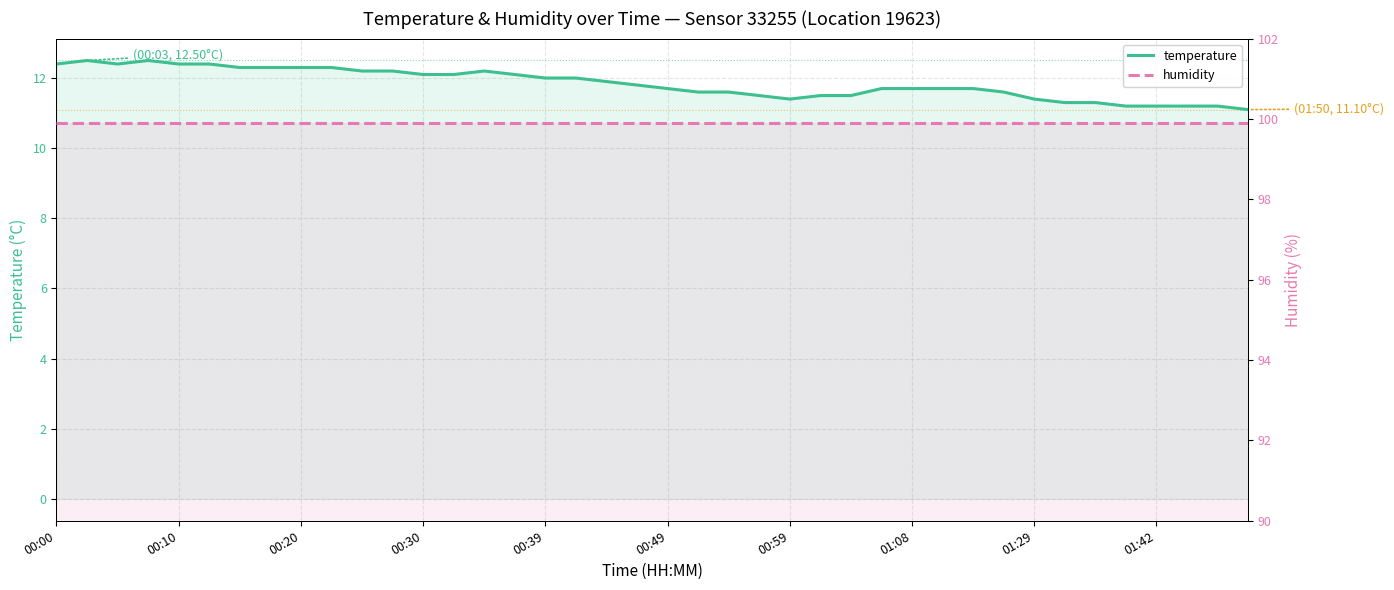

List the series in order of their overall mean, highest first.

humidity, temperature